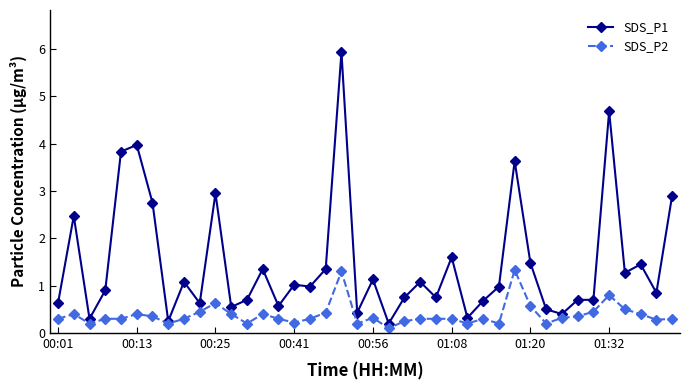

List the series in order of their peak value, lowest first.

SDS_P2, SDS_P1